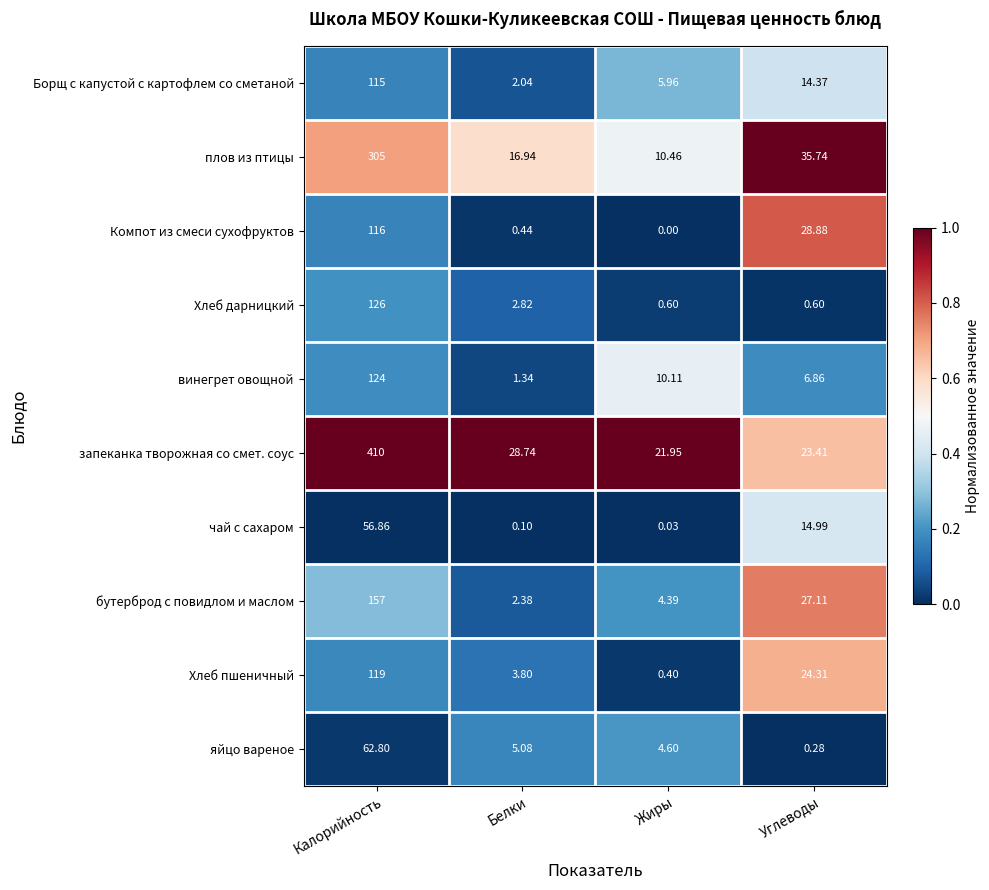

At which label does яйцо вареное first exceed 5?

Калорийность